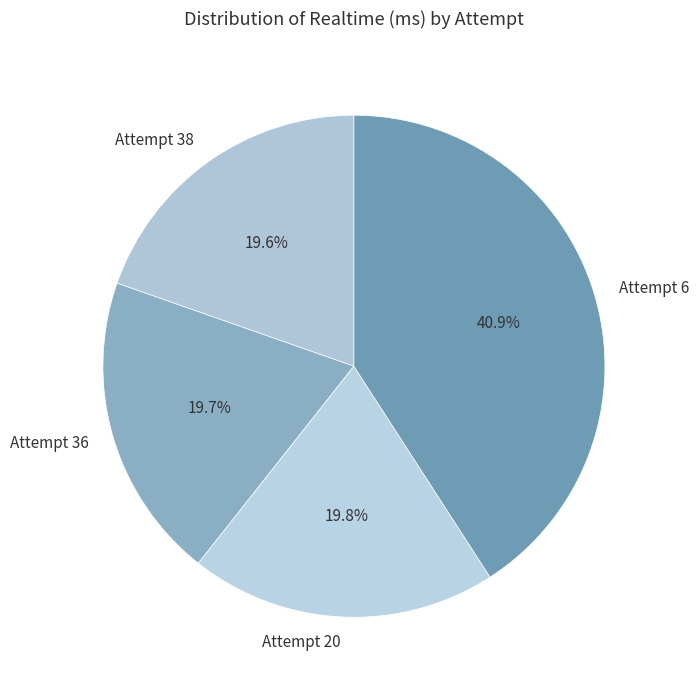

To the nearest percent, what is the combined percentage of Attempt 36 and Attempt 38?

39%